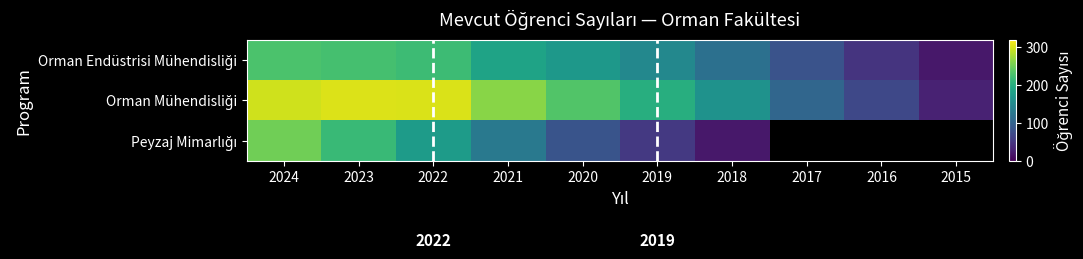

True or false: Orman Mühendisliği has a value of 31.0 at 2015.

True